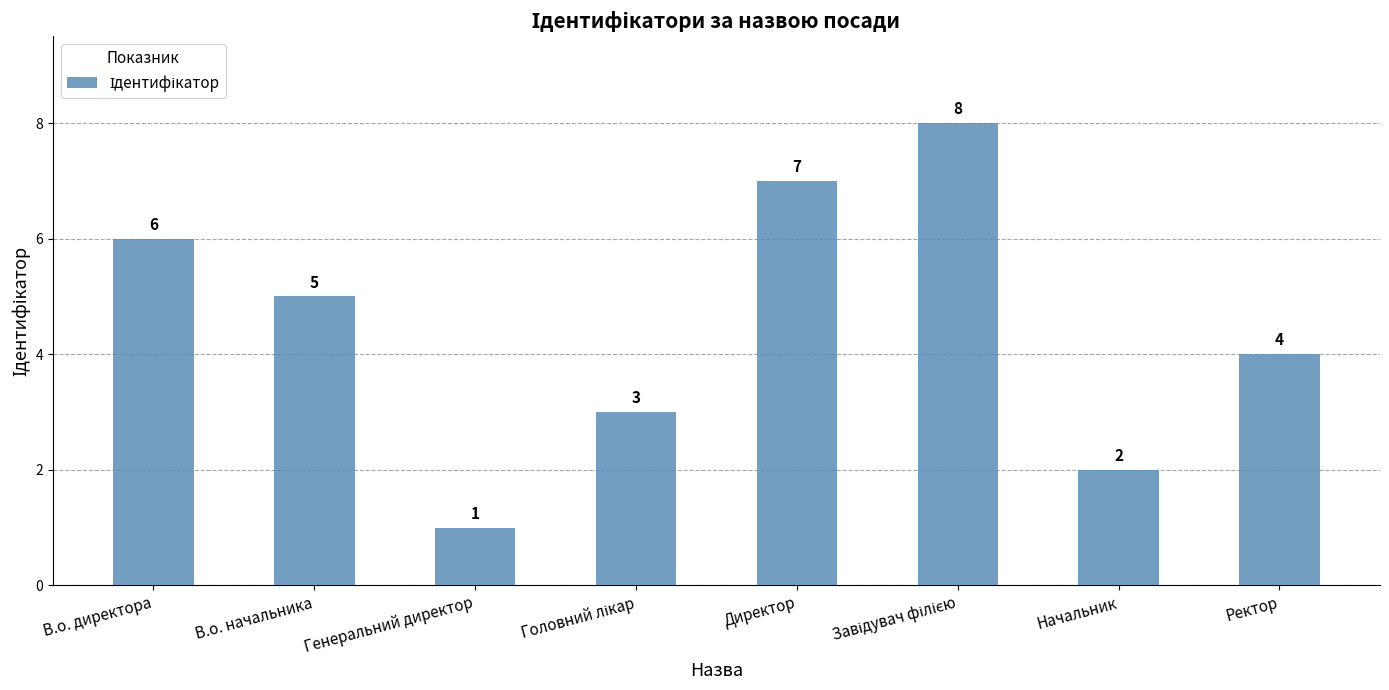

What is the smallest value displayed?

1